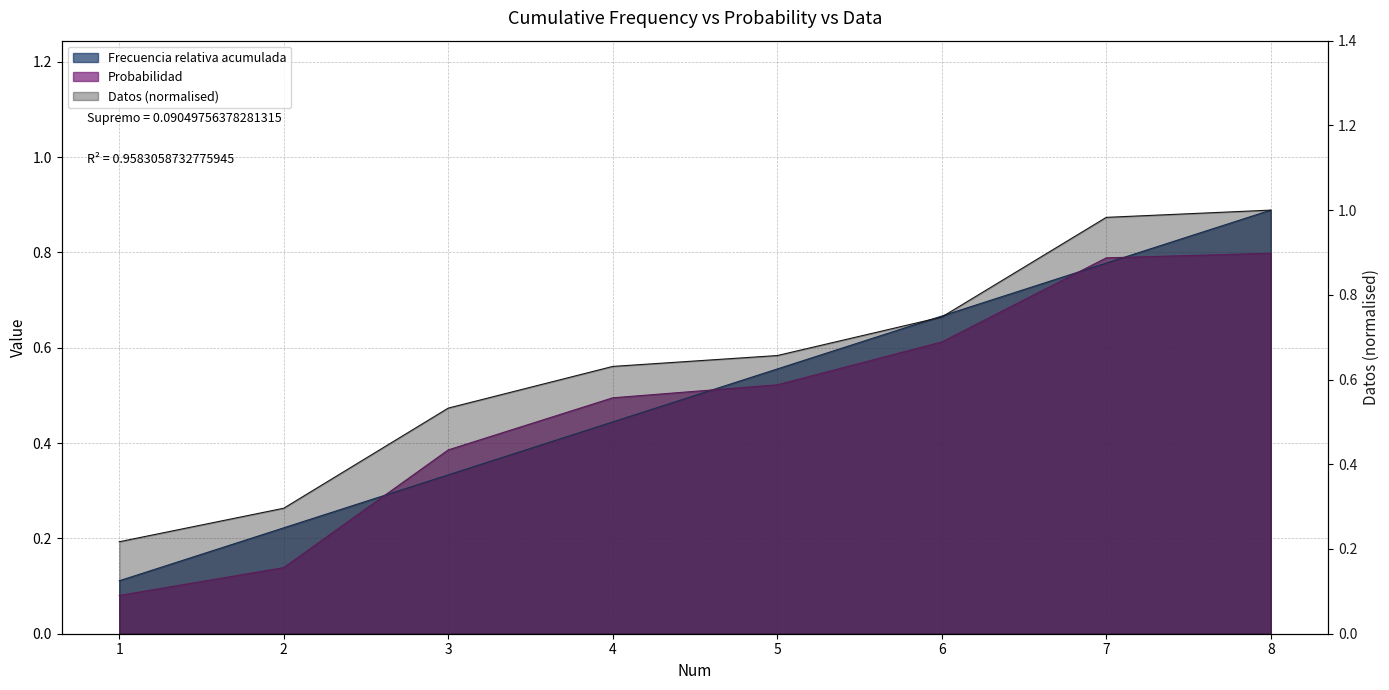

At which label does Probabilidad reach its peak?

8